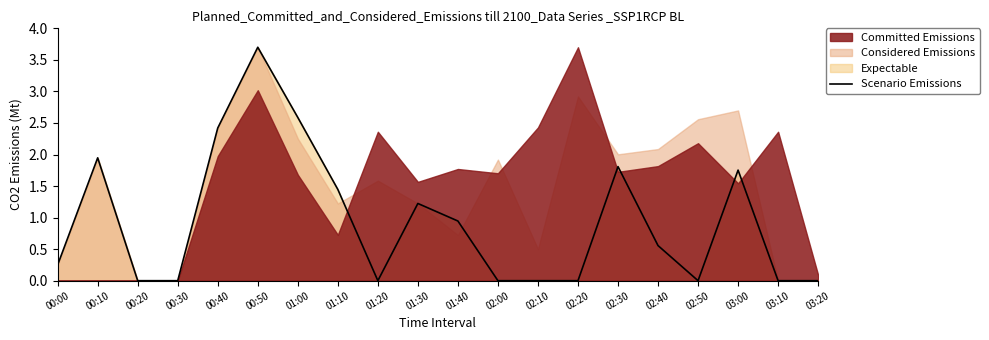

What is the change in value from 01:20 to 02:30?

+1.8